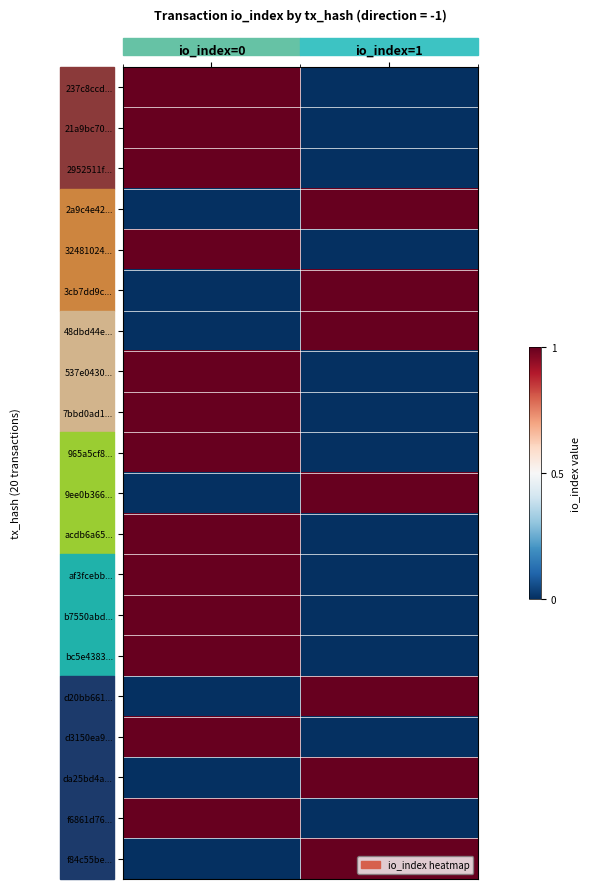

At which category does the chart reach its minimum across all series?

io_index=1